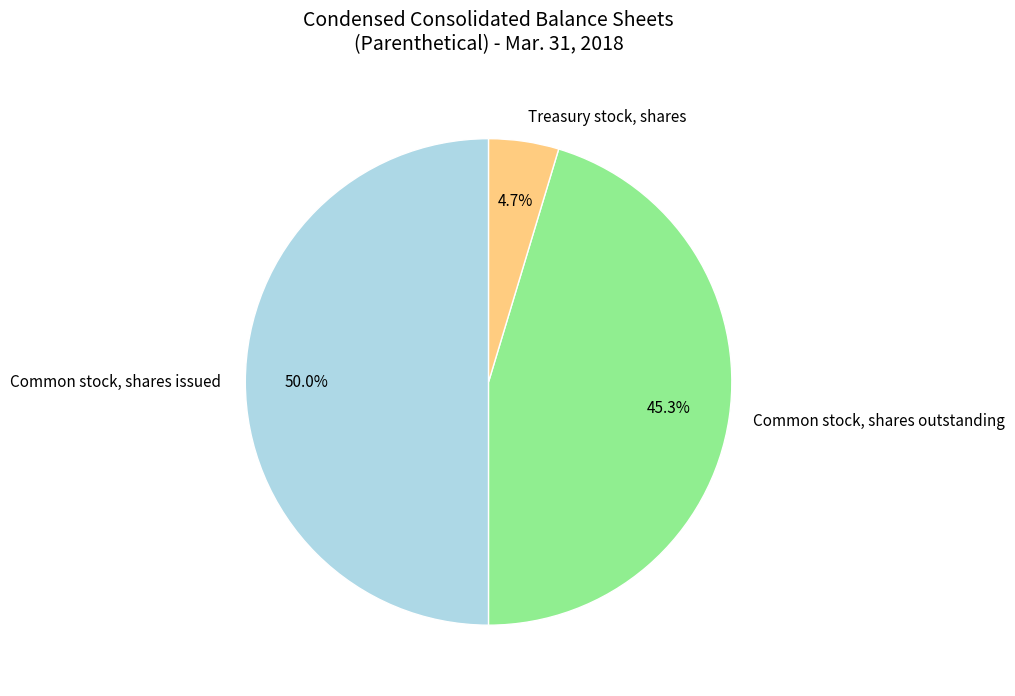

What is the largest slice in the pie chart?

Common stock, shares issued